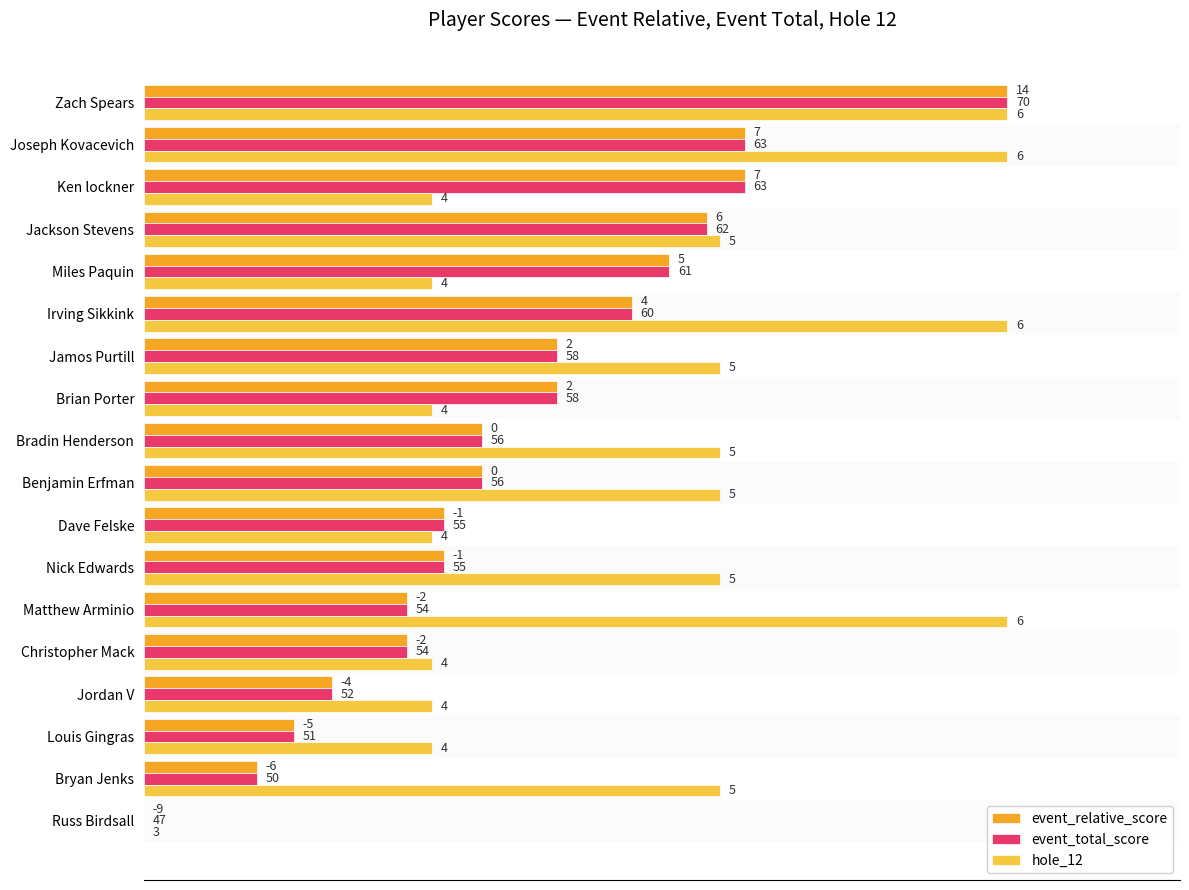

What are all the series names shown in the legend?

event_relative_score, event_total_score, hole_12